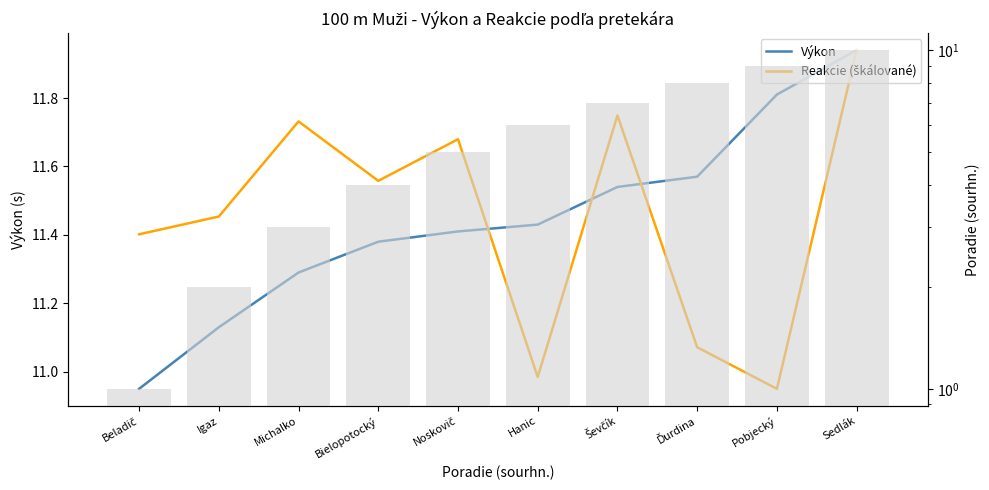

At which label does Výkon first exceed 11?

Igaz